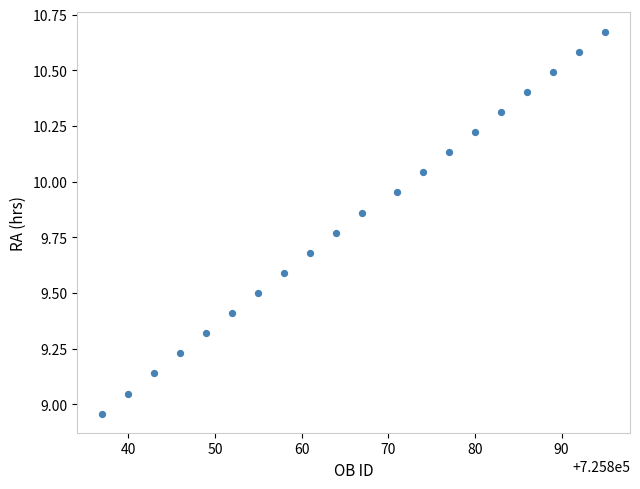

What is the range of X values (max minus min)?

58.0